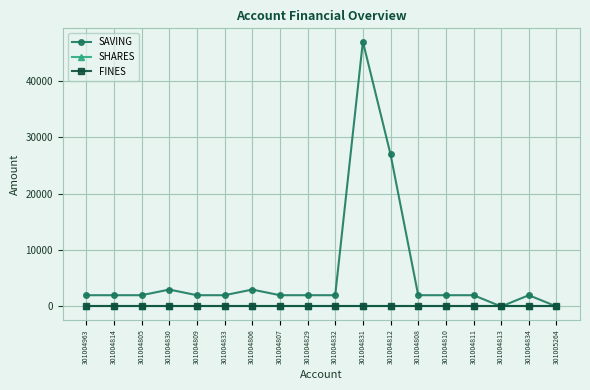

Which series has the largest total across all categories?

SAVING